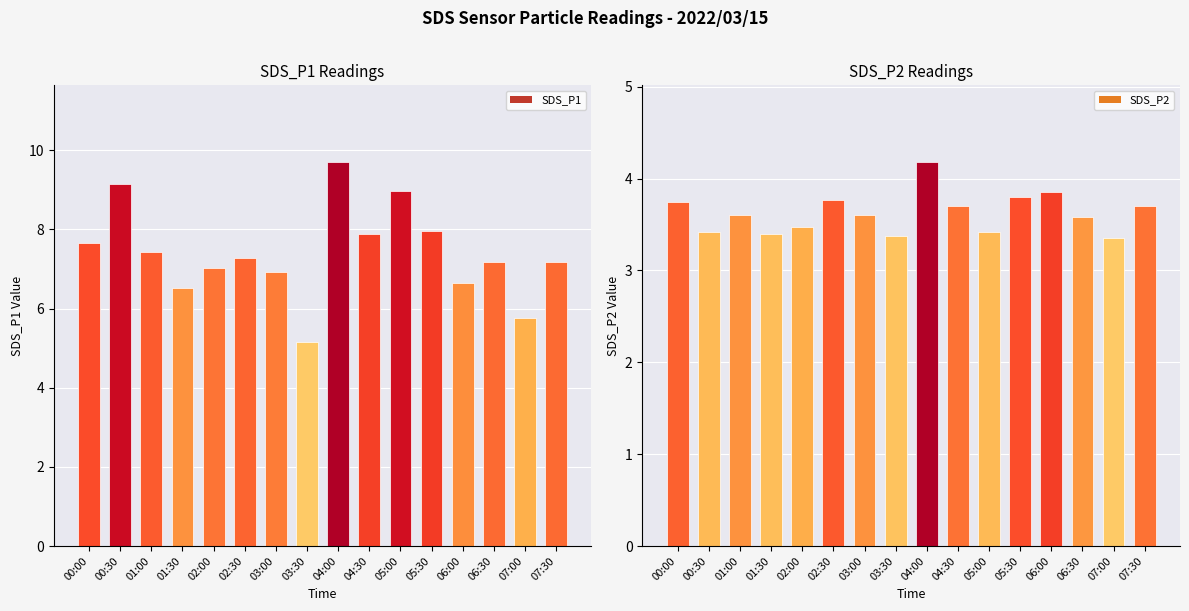

At how many categories does at least one series exceed 8?

3